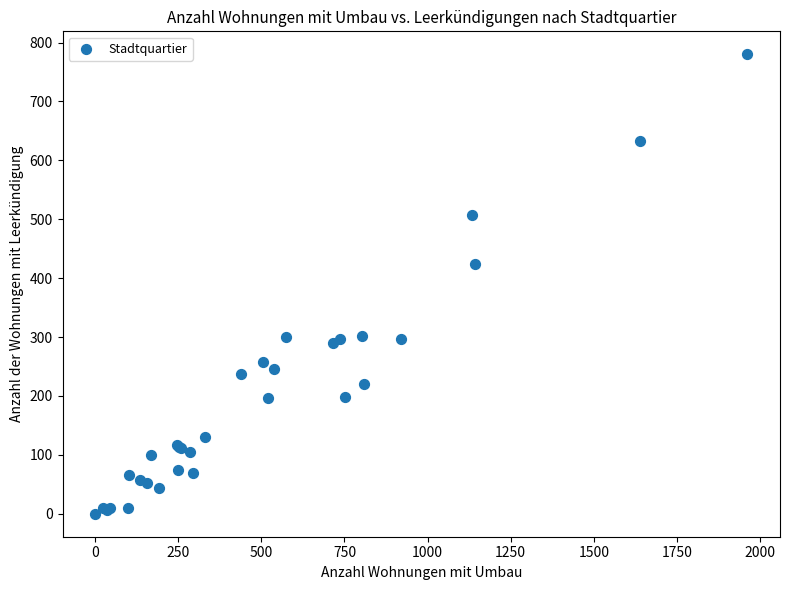

What Y value in the scatter plot is closest to 390?

424